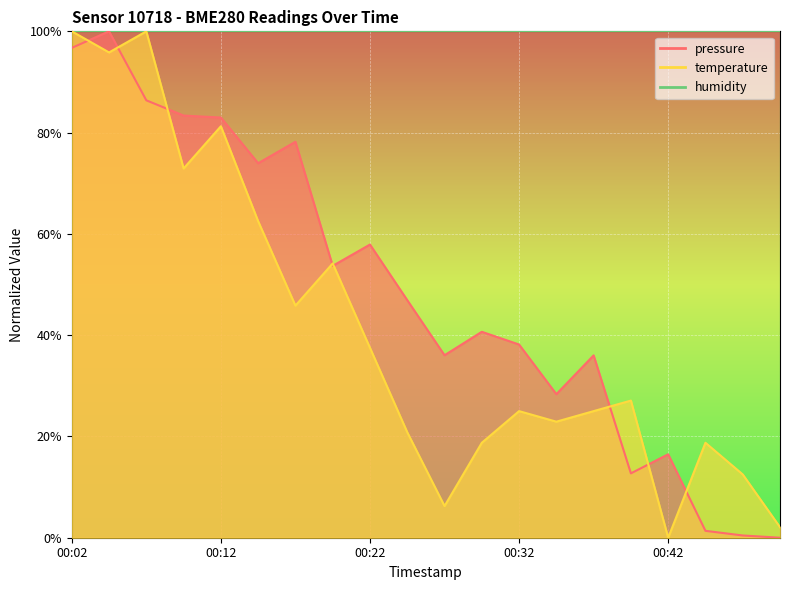

At which category is the sum across all series the highest?

00:02